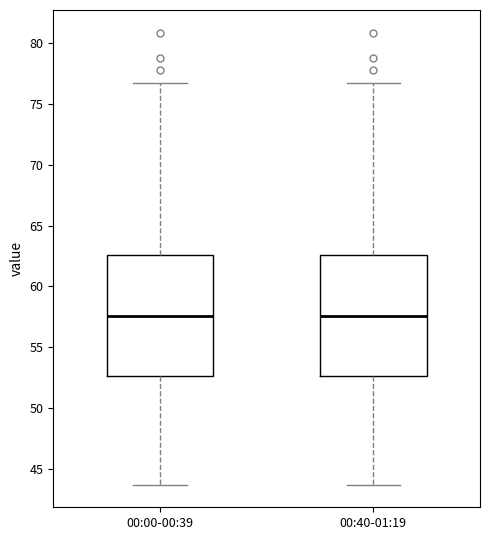

Where does the median line of the box for 00:40-01:19 sit on the y-axis? The values are not printed on the chart, so give them approximately, as read against the axis.

57.5